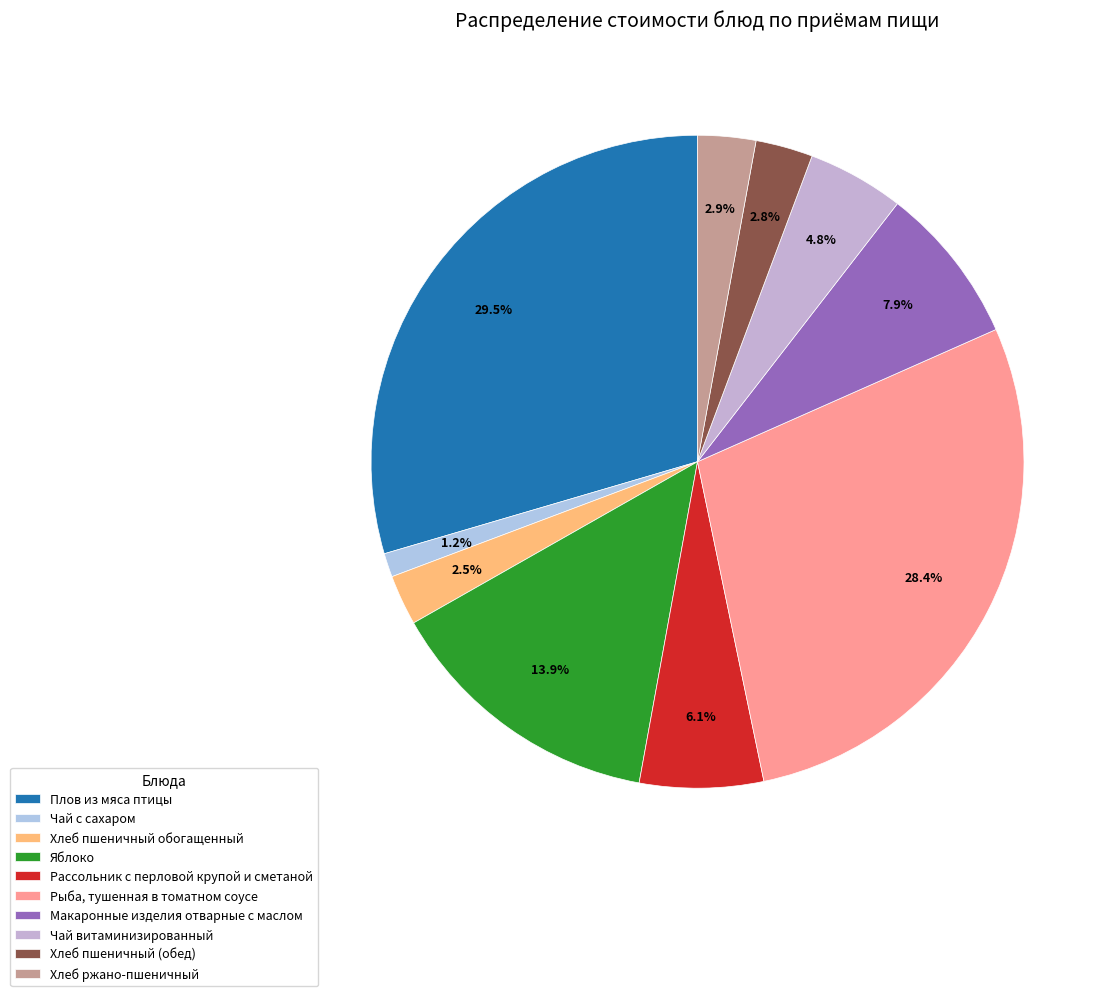

To the nearest percent, what is the difference between the largest and smallest slice percentages?

28%